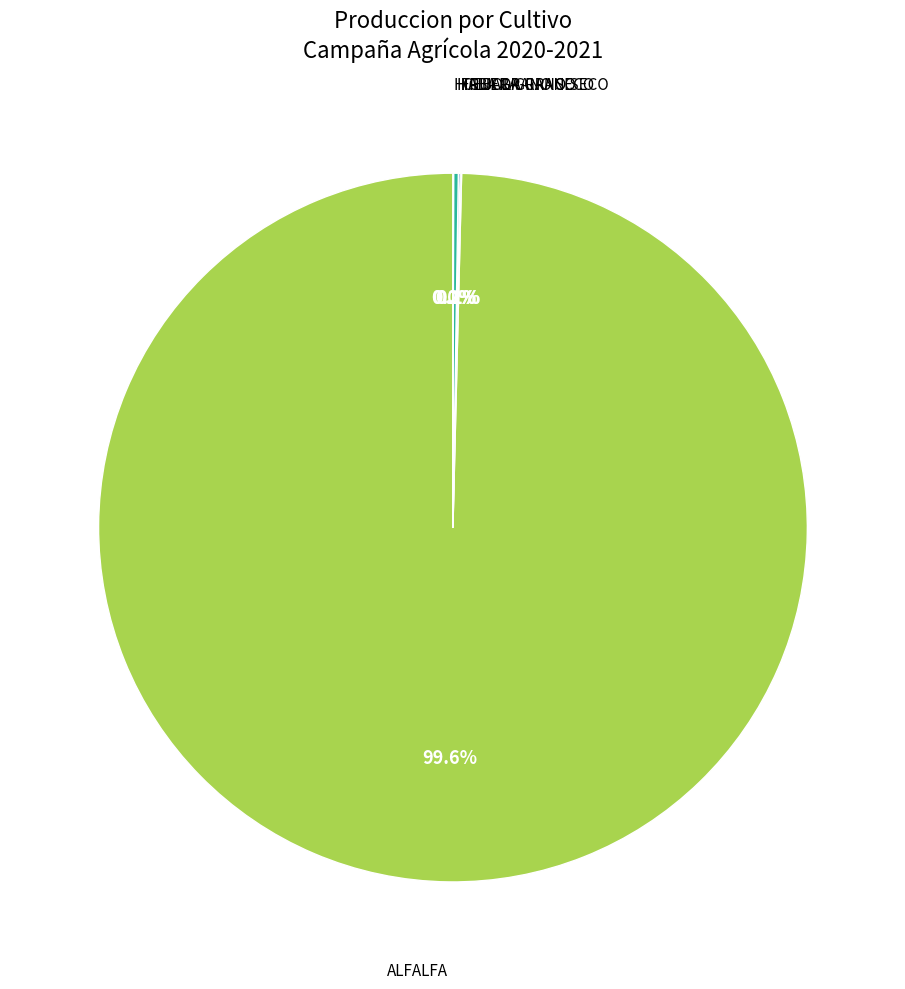

Which slice represents more than half of the pie?

ALFALFA